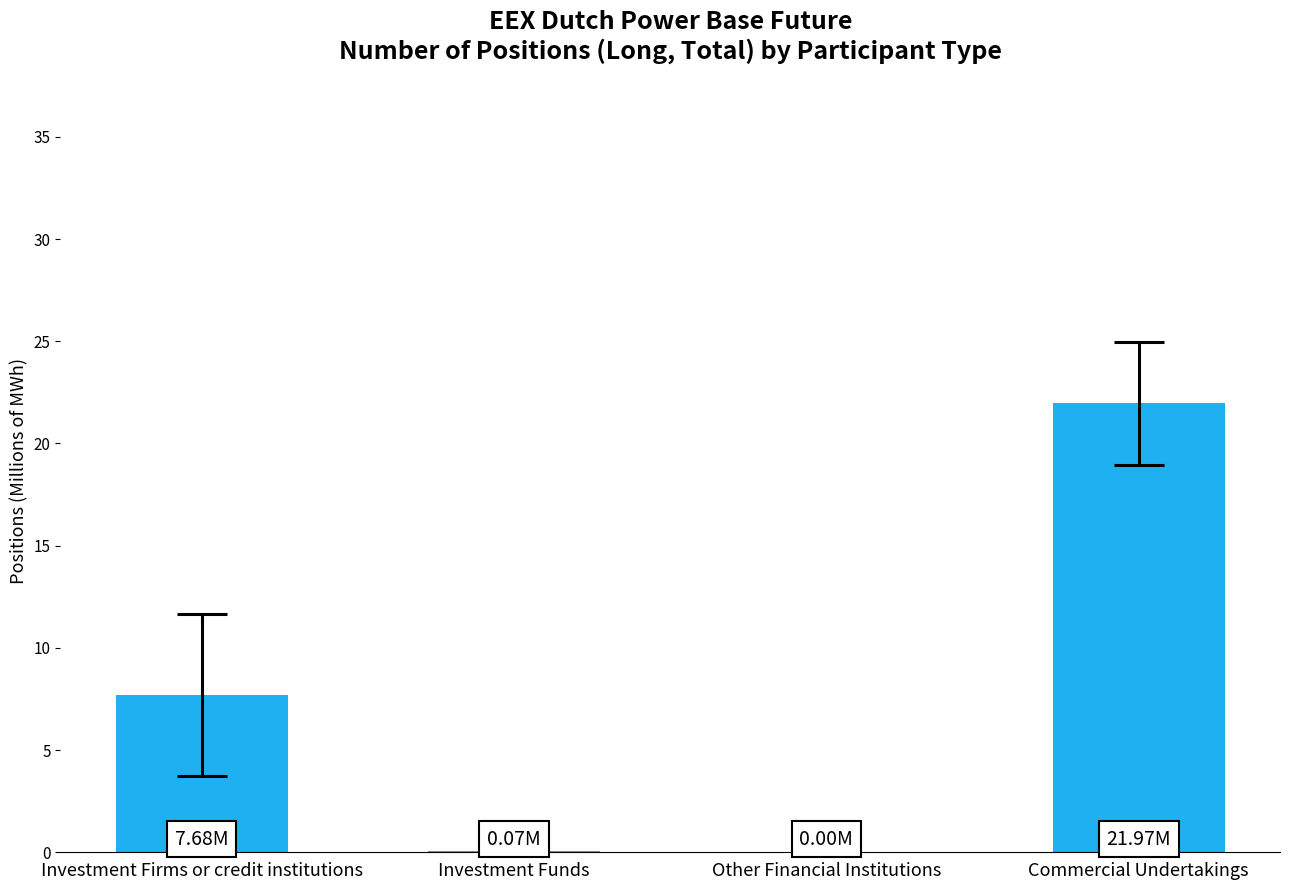

Is it true that the value at Commercial Undertakings is 32.4?

False